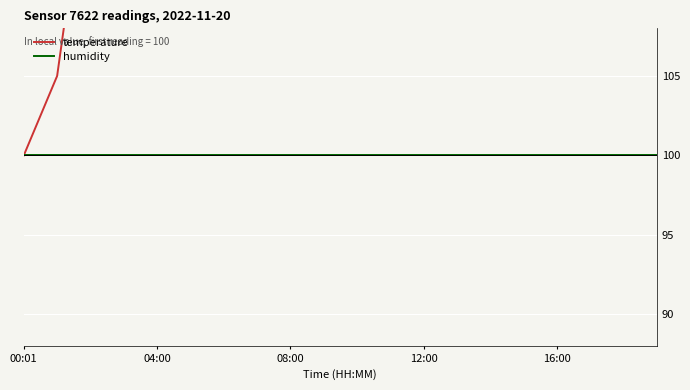

Which series has the largest total across all categories?

temperature